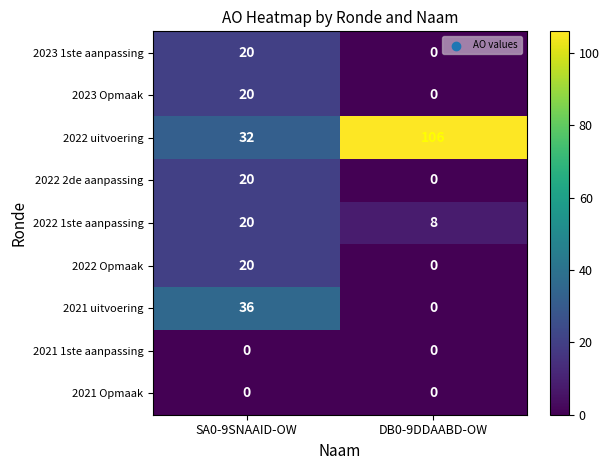

The value of 2021 uitvoering at DB0-9DDAABD-OW is 16. True or false?

False